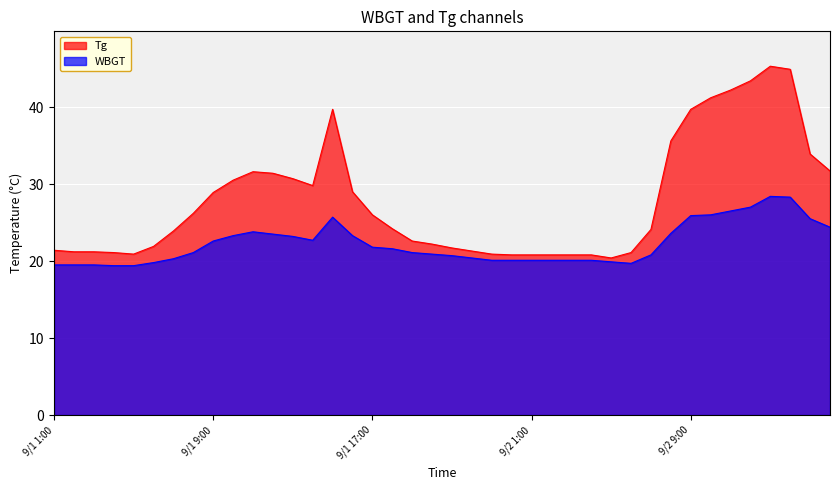

What position from the right is 9/2 2:00?

15